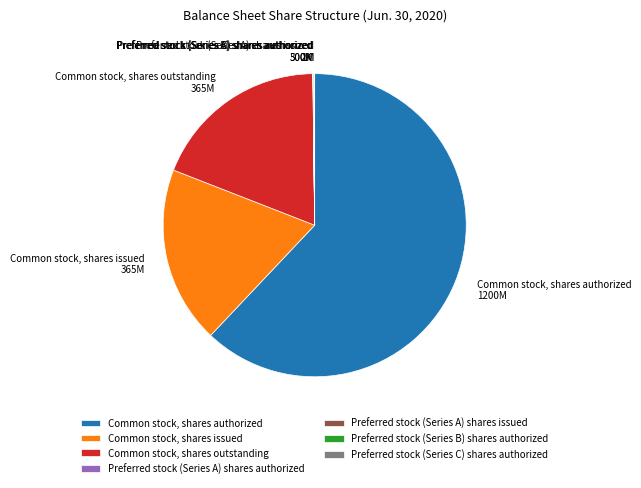

Is it true that Common stock, shares outstanding is 6% of the pie?

False